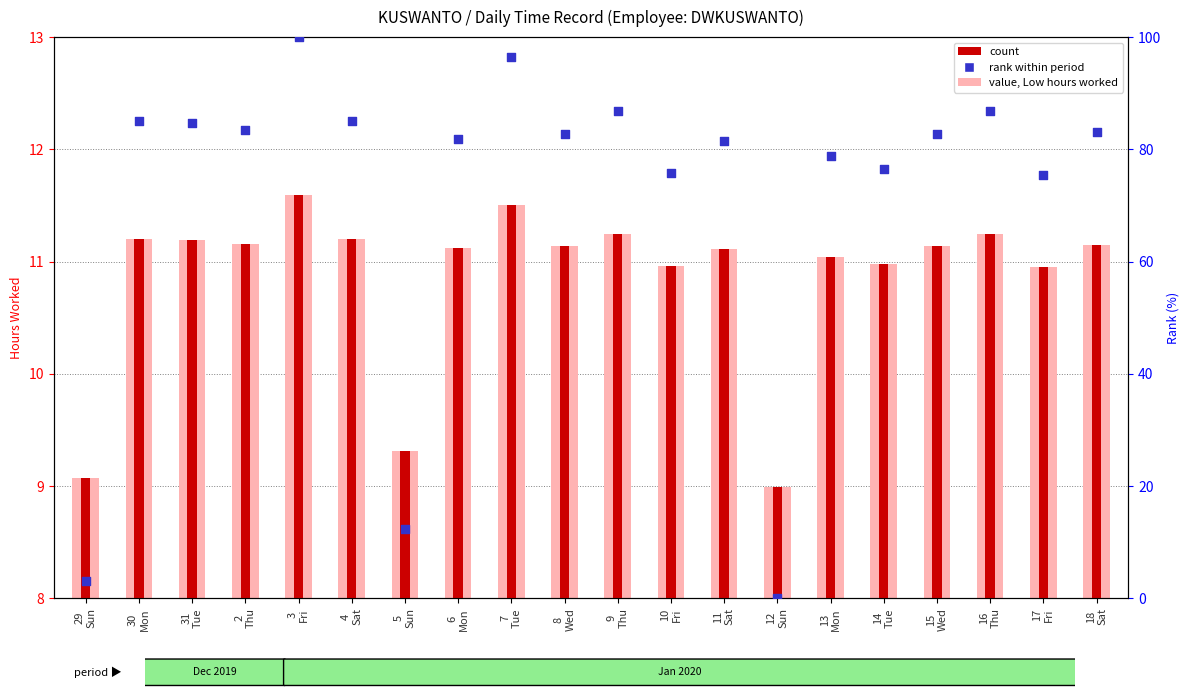

Which series has the largest Y range (max minus min)?

rank (normalized)